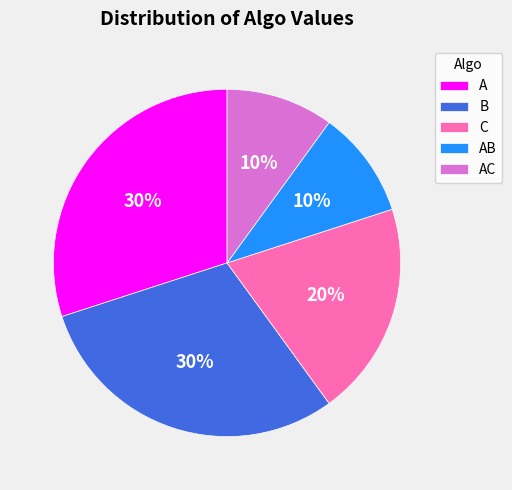

Do C and AB together represent more than half of the pie?

No